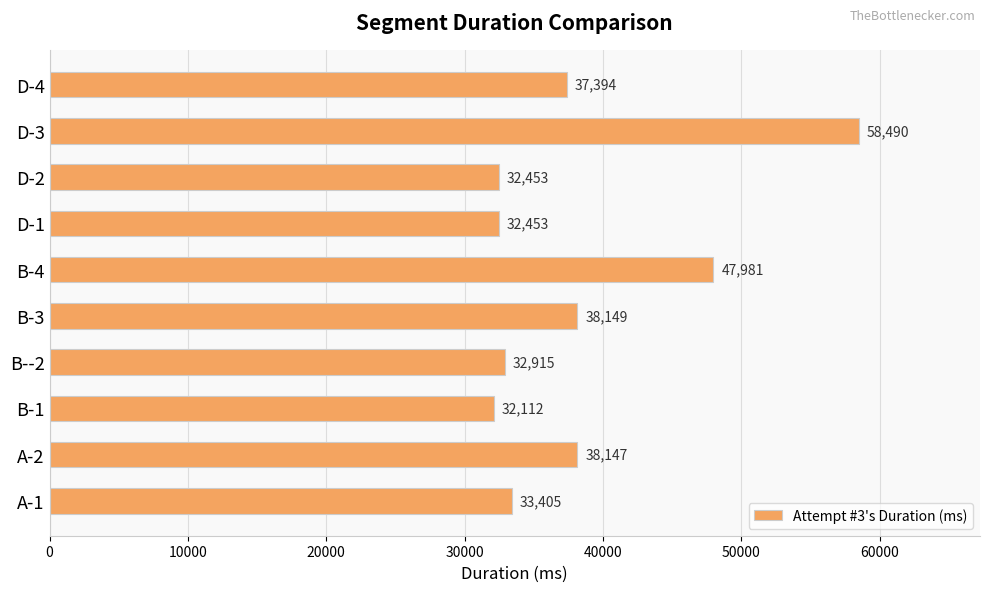

True or false: the data shows 32112 at B-1.

True